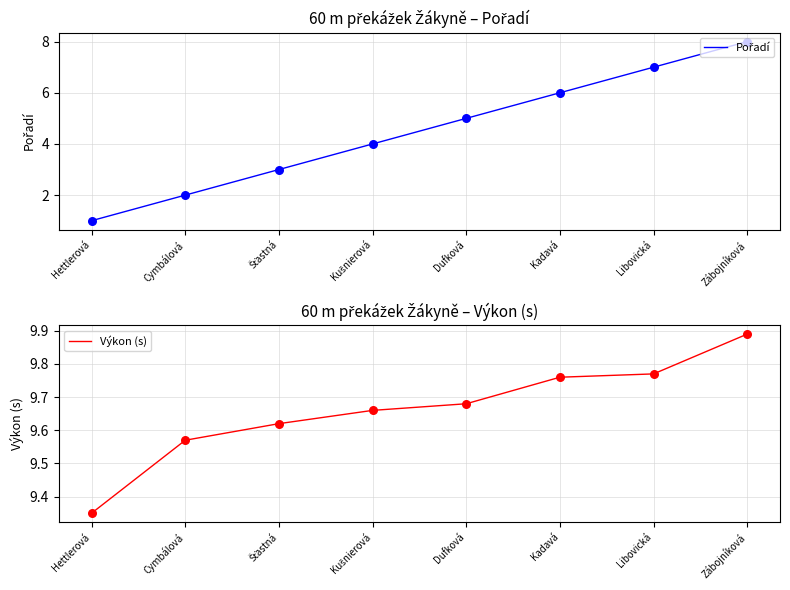

At which category is the sum across all series the highest?

Zábojníková